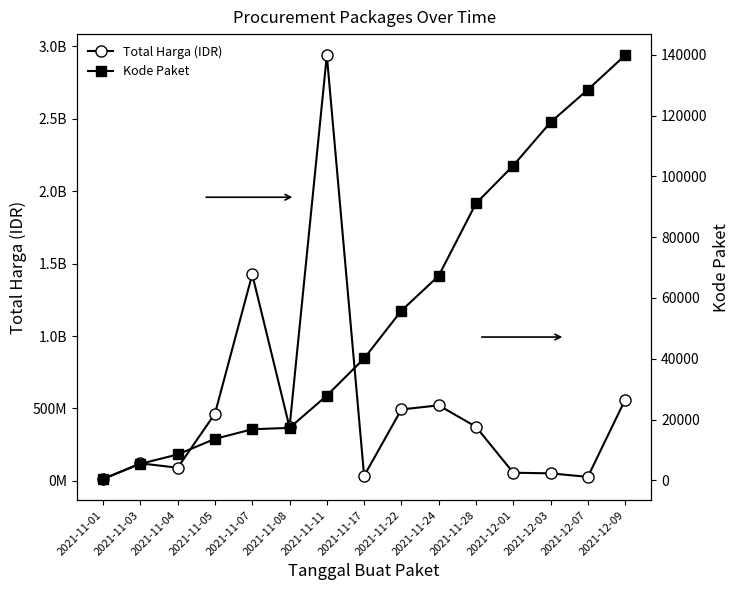

Which series has the largest range (max minus min)?

Total Harga (IDR)